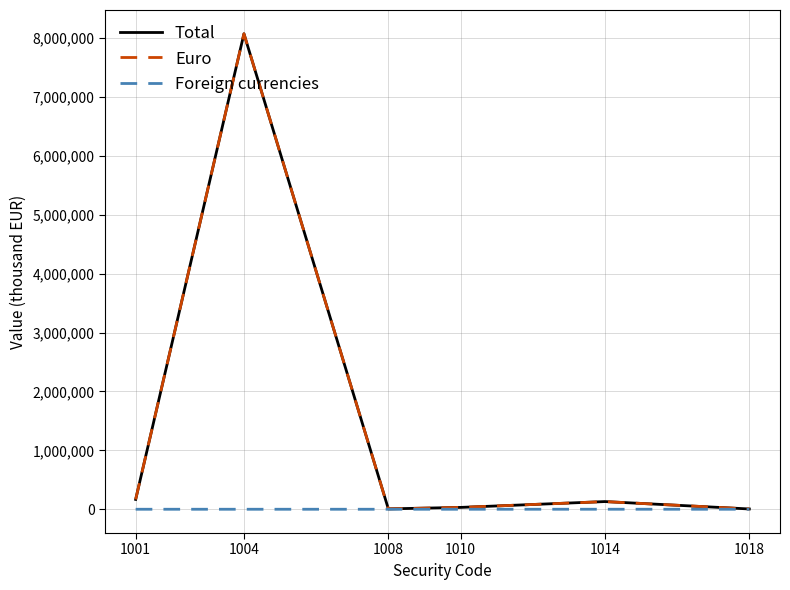

What is the greatest value displayed?

8070555